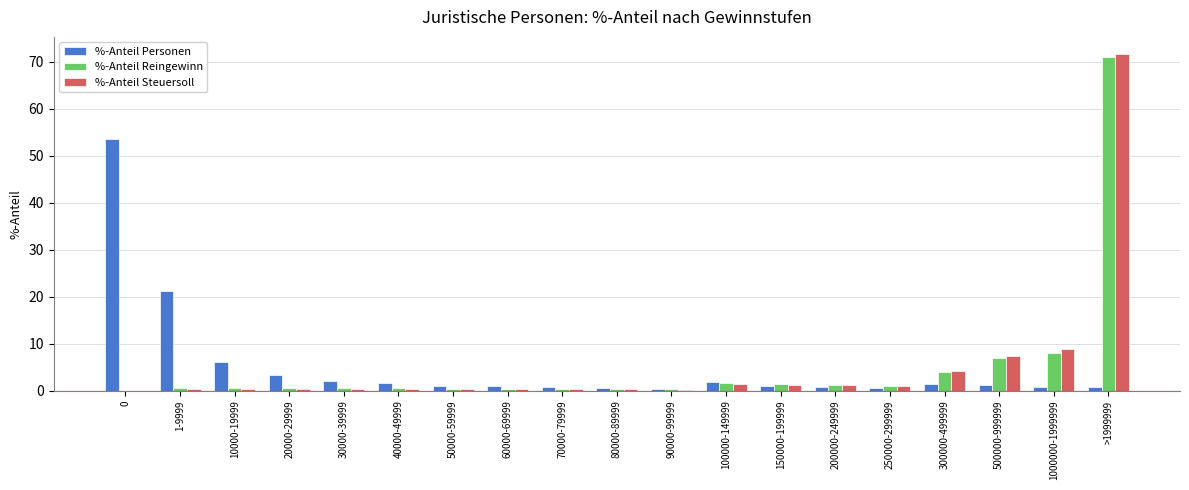

What is the sum of all %-Anteil Personen values?

100.0